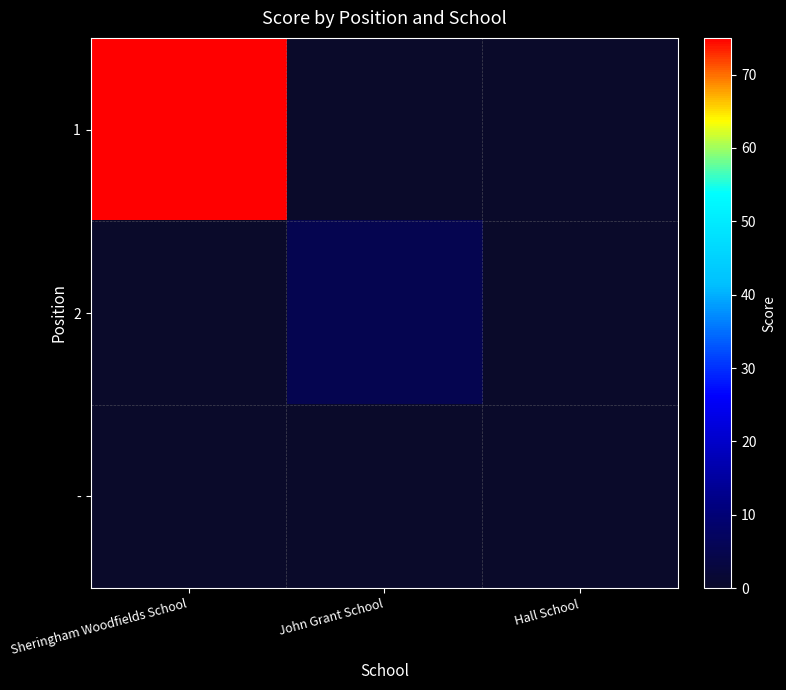

Which series changed the most between Sheringham Woodfields School and Hall School?

1